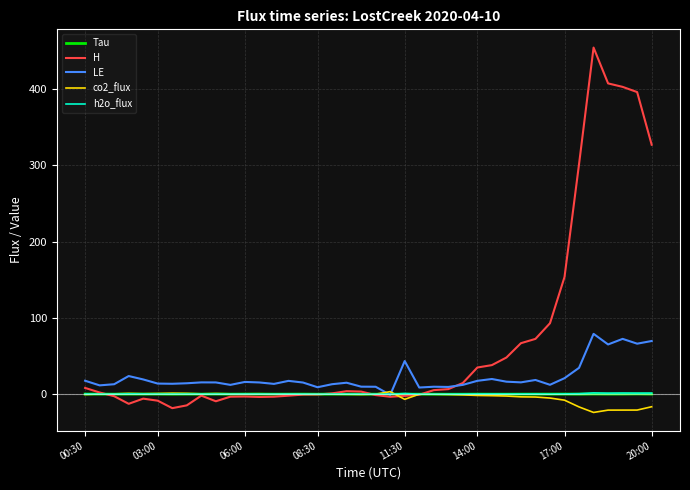

What is the maximum value shown in the chart?

454.6